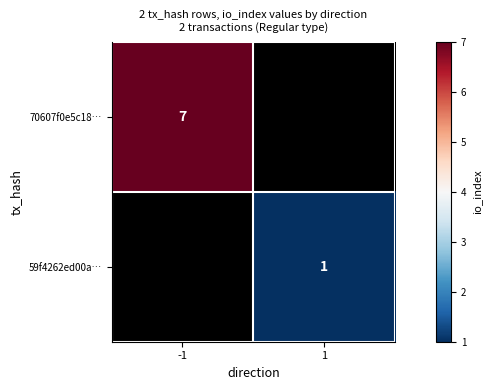

Count the number of categories in the chart.

2